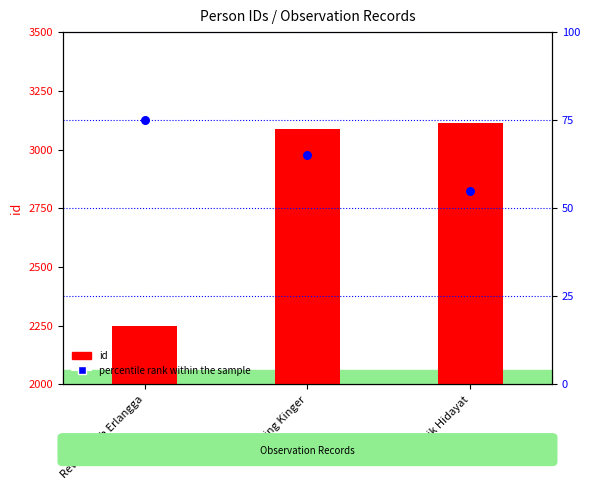

At which category is the sum across all series the highest?

Topik Hidayat